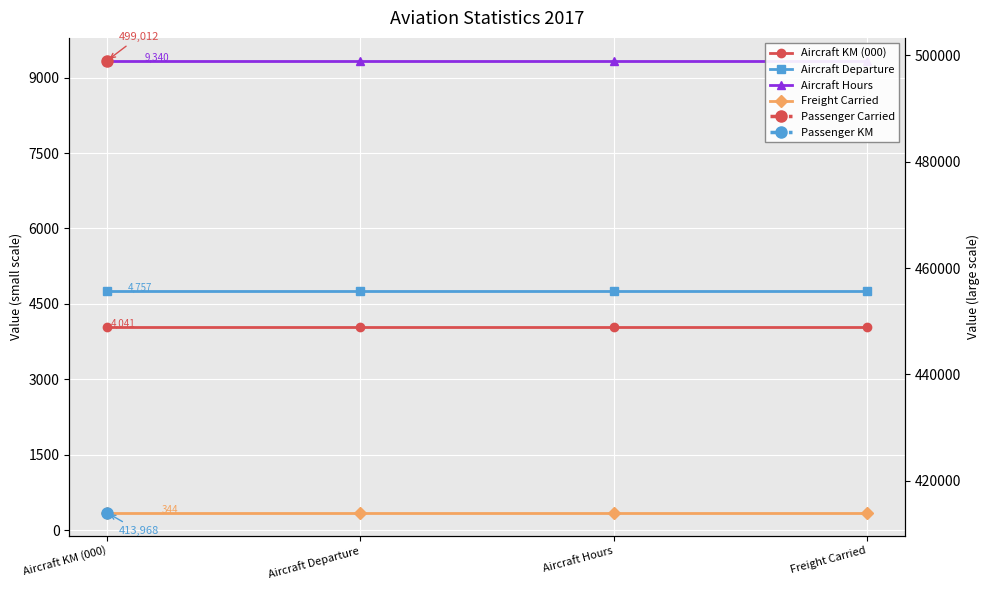

Which series has the largest range (max minus min)?

Aircraft KM (000)